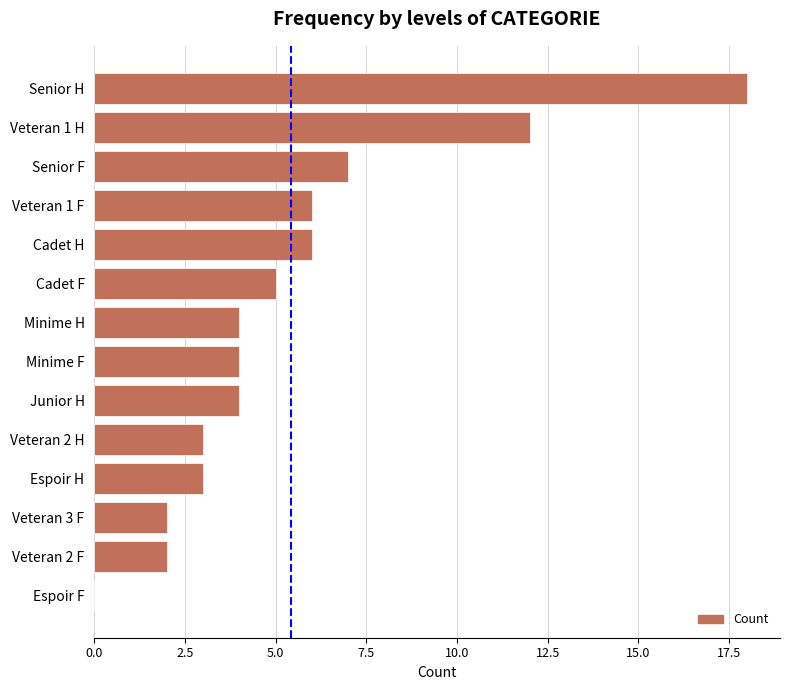

What is the ratio of the value at Senior H to the value at Cadet H?

3.0